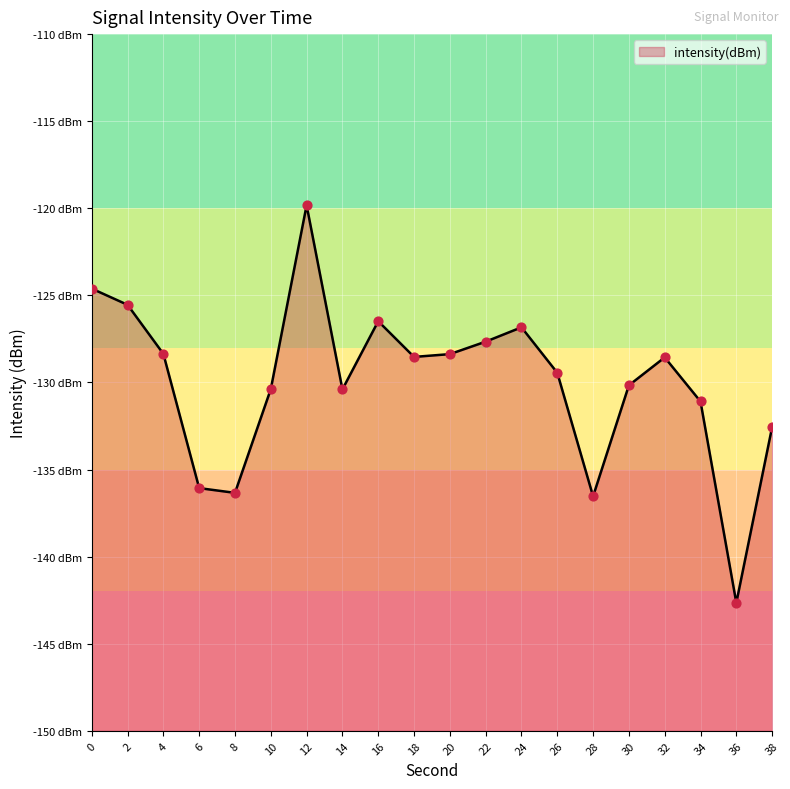

What is the change in value from 20 to 22?

+0.7